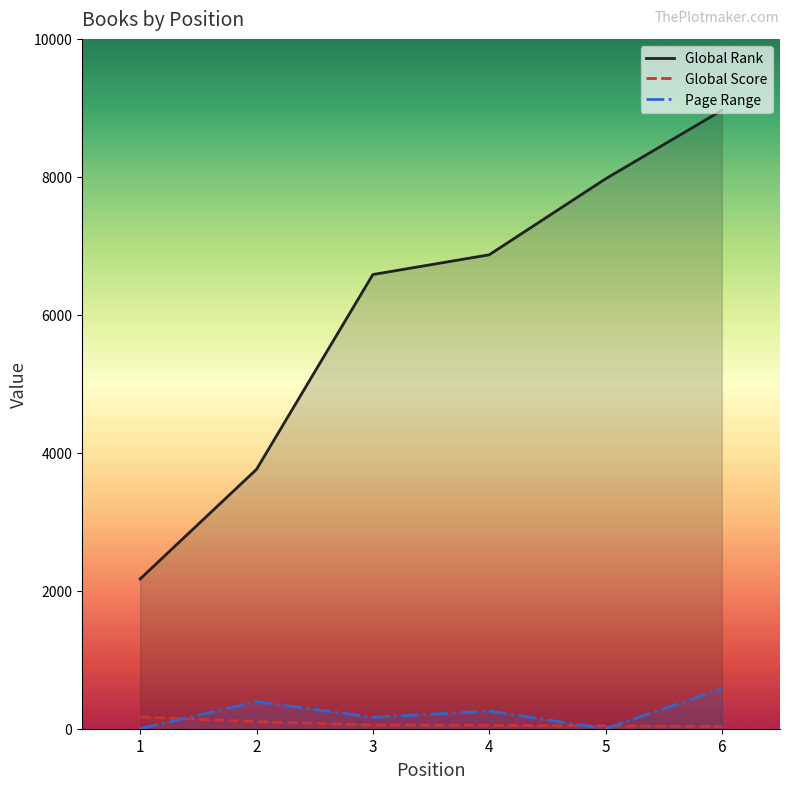

Is the value of Global Rank at 6 greater than the value of Global Score at 6?

Yes